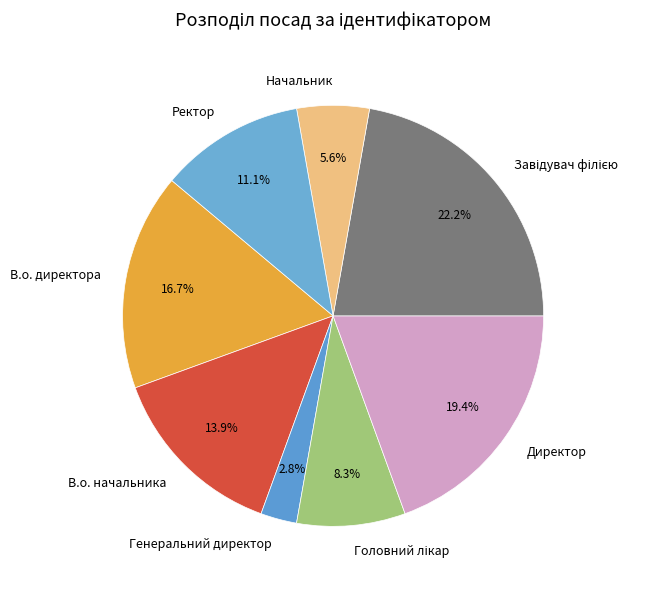

What is the smallest slice in the pie chart?

Генеральний директор